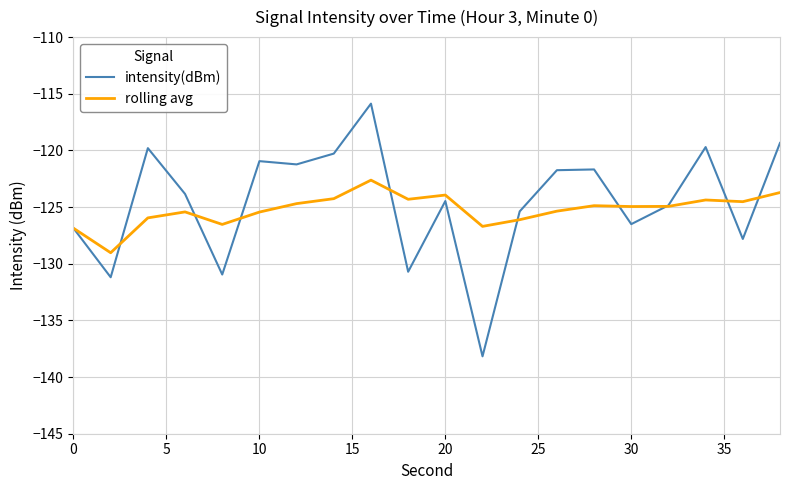

List the series in order of their peak value, highest first.

intensity(dBm), rolling avg